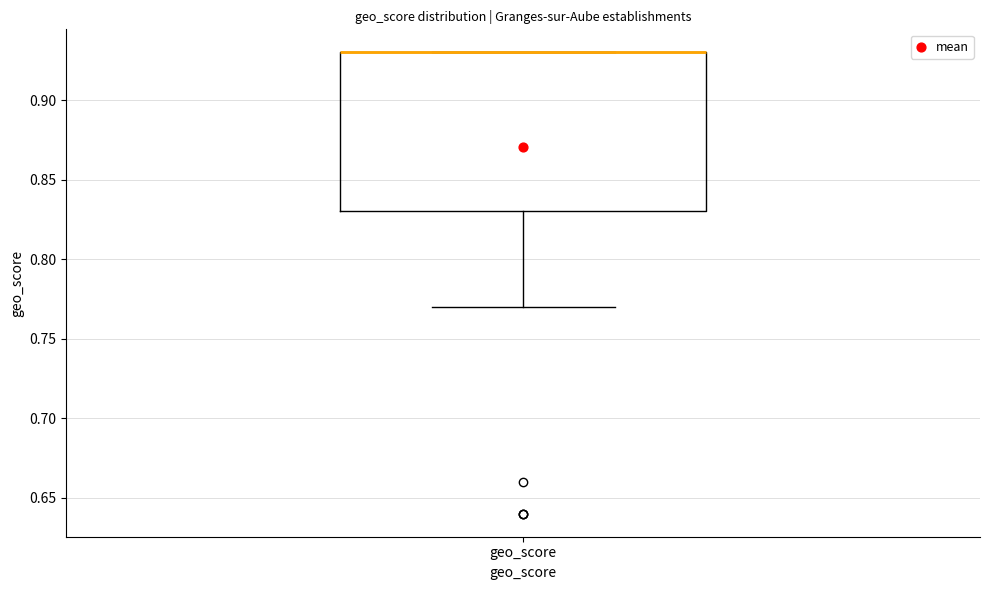

Where is the lower edge of the box for geo_score on the y-axis? The values are not printed on the chart, so give them approximately, as read against the axis.

0.83